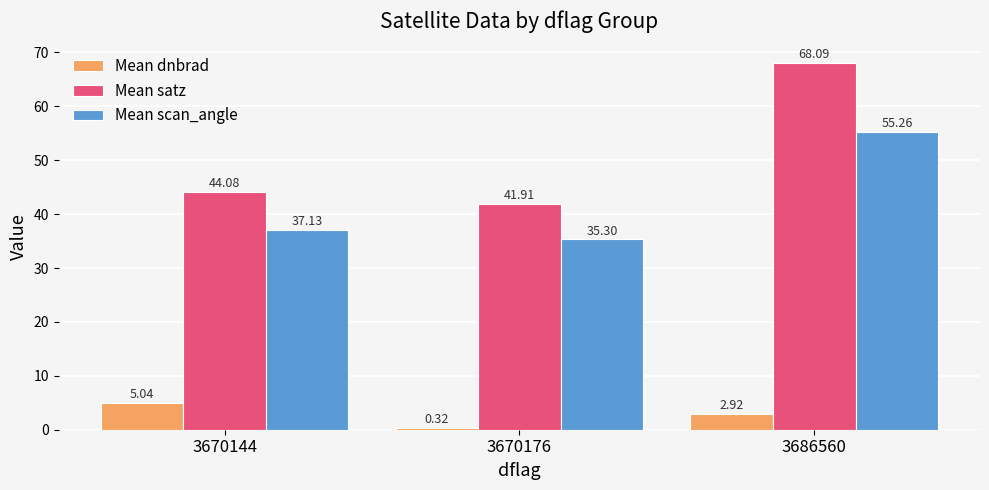

True or false: Mean scan_angle has a value of 37.1 at 3670144.

True